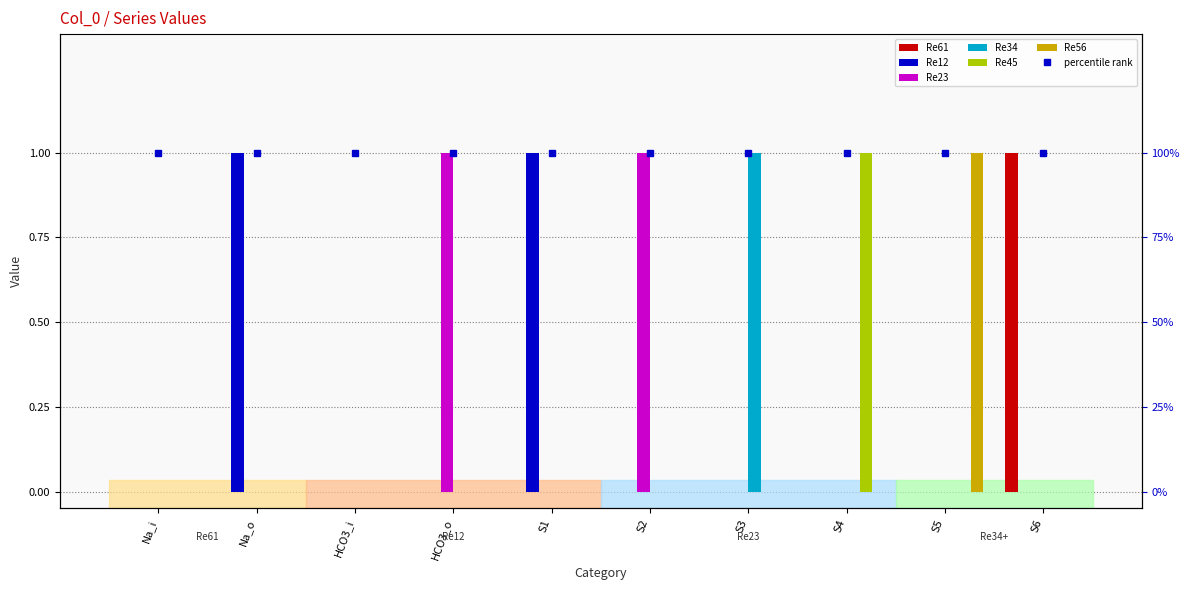

At how many categories does at least one series exceed 0?

8